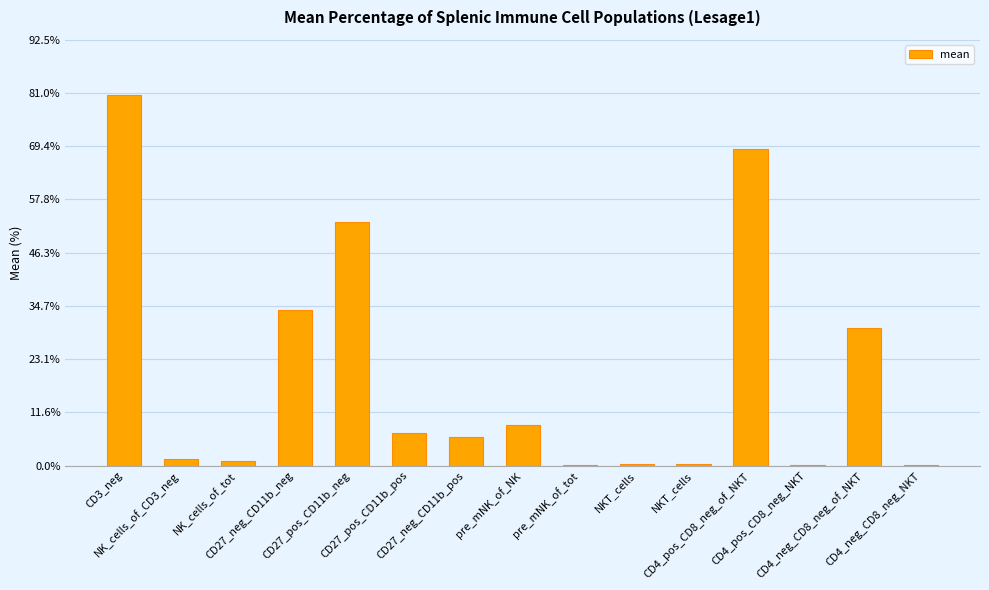

True or false: the data shows 6.2 at CD27_neg_CD11b_pos.

True